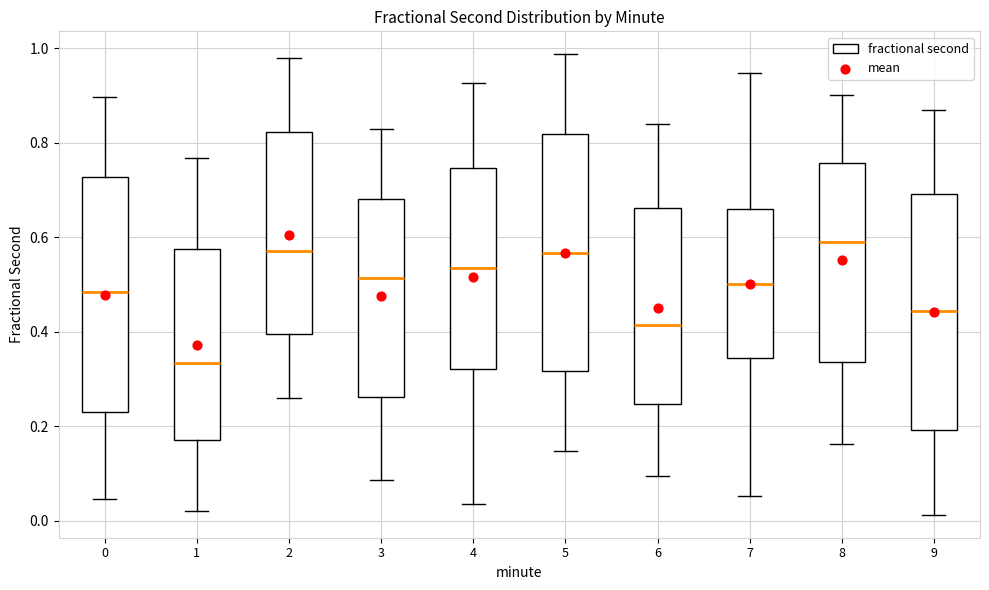

Where is the lower edge of the box at x = 4 on the y-axis? The values are not printed on the chart, so give them approximately, as read against the axis.

0.32